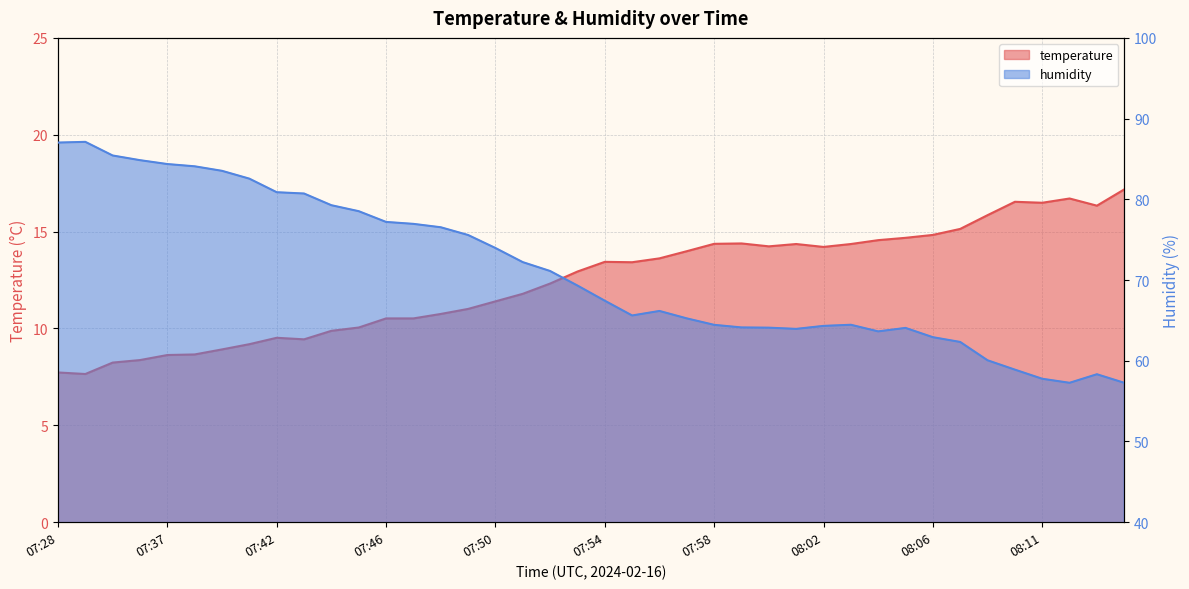

List the labels in order of temperature value, largest first.

08:14, 08:12, 08:09, 08:11, 08:13, 08:08, 08:07, 08:06, 08:05, 08:04, 07:59, 07:58, 08:01, 08:03, 08:00, 08:02, 07:57, 07:56, 07:54, 07:55, 07:53, 07:52, 07:51, 07:50, 07:49, 07:48, 07:46, 07:47, 07:45, 07:44, 07:42, 07:43, 07:40, 07:39, 07:38, 07:37, 07:36, 07:35, 07:28, 07:29